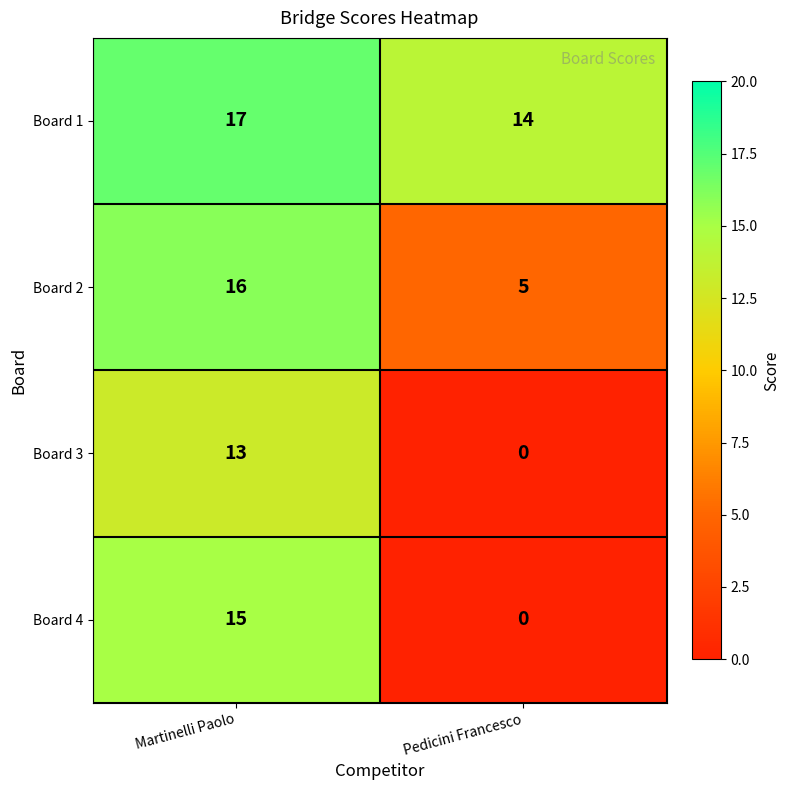

What is the total value across all series at Pedicini Francesco?

19